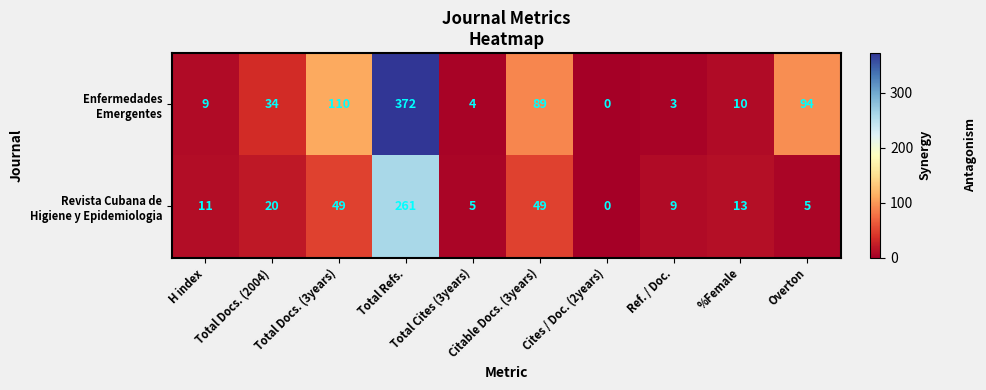

What is the maximum value shown in the chart?

372